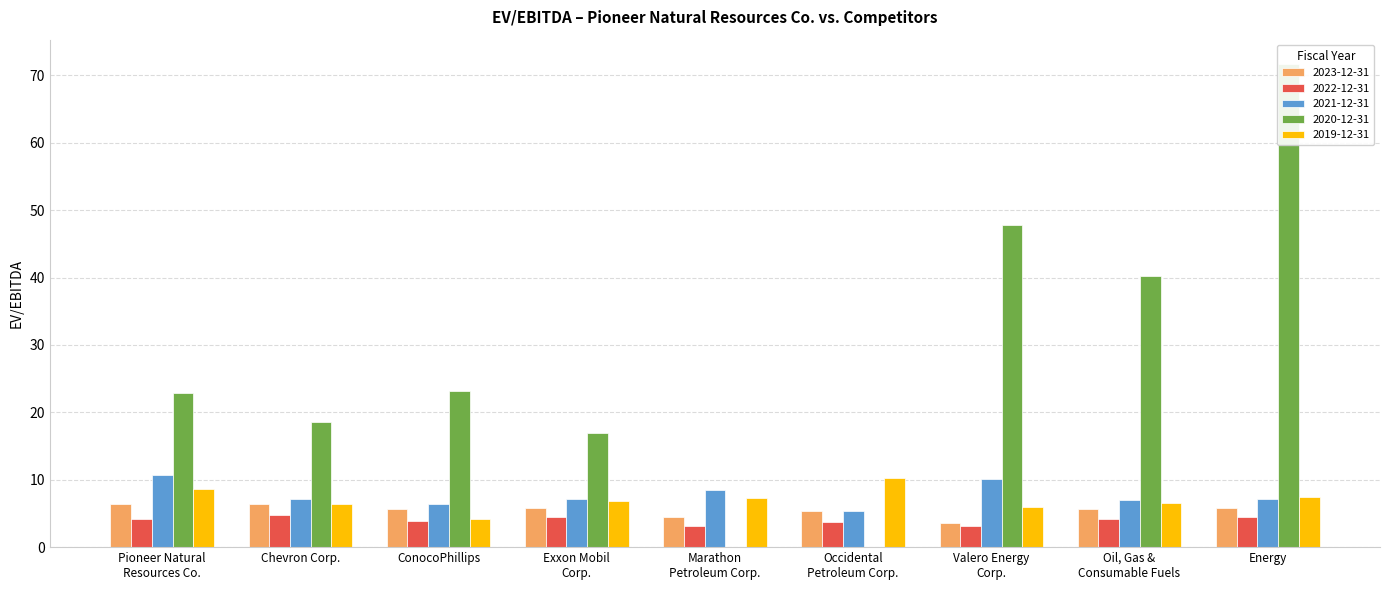

Between Exxon Mobil
Corp. and Occidental
Petroleum Corp., which series saw the biggest shift?

2020-12-31